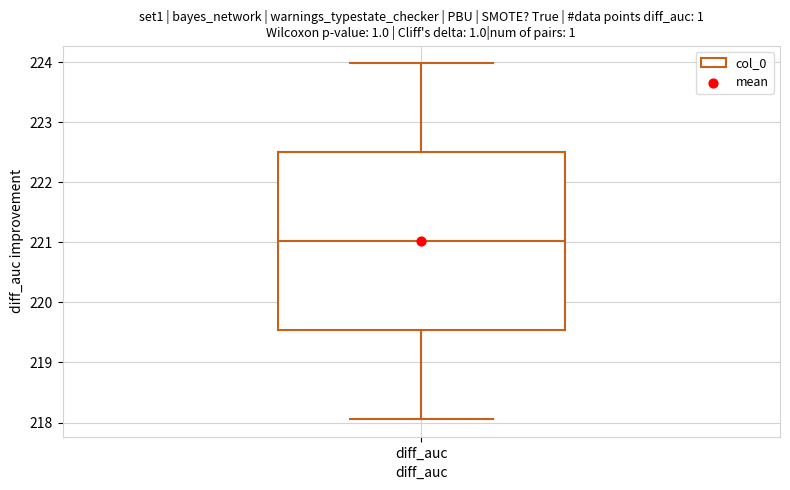

Read this box plot against the y-axis: the position of the median line, the range covered by the box, and the ends of both whiskers. The values are not printed on the chart, so give them approximately, as read against the axis.

median 221.0, box 219.5 to 222.5, whiskers 218.1 to 224.0